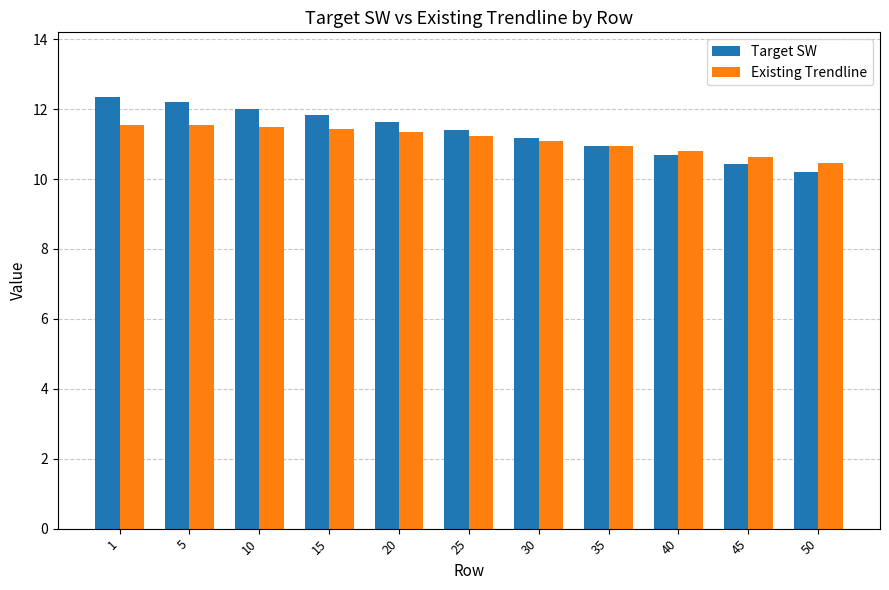

At how many categories does at least one series exceed 10?

11